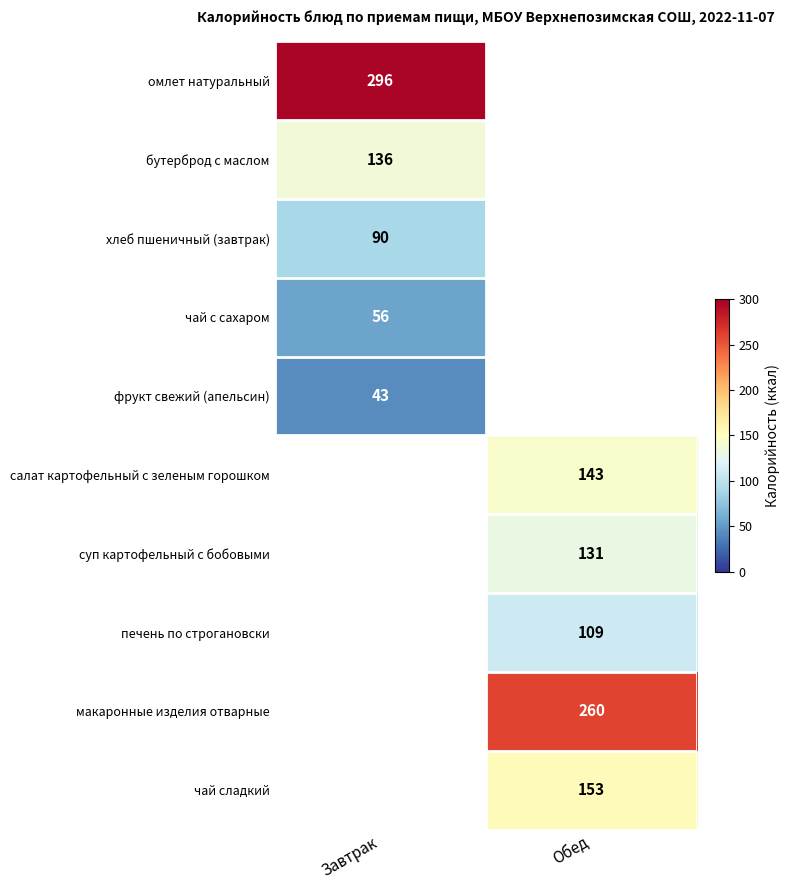

Which has a higher value, Завтрак or Обед?

Завтрак